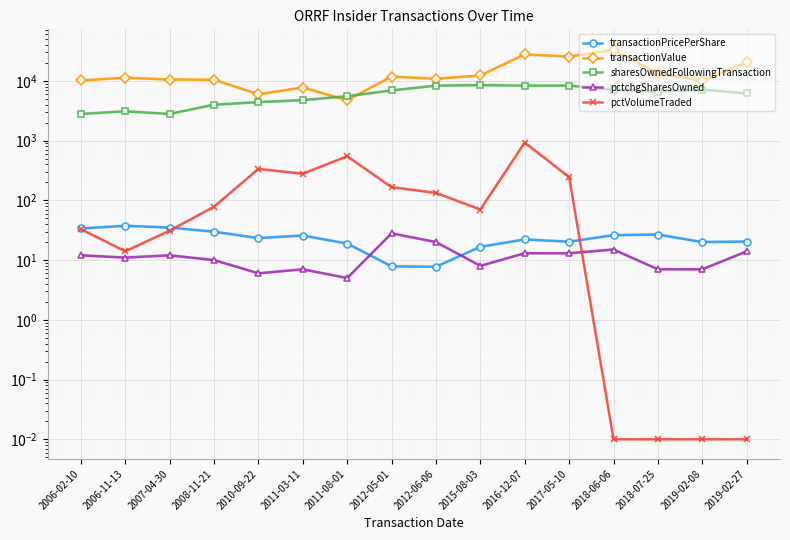

At 2017-05-10, list the series in order from largest to smallest.

transactionValue, sharesOwnedFollowingTransaction, pctVolumeTraded, transactionPricePerShare, pctchgSharesOwned